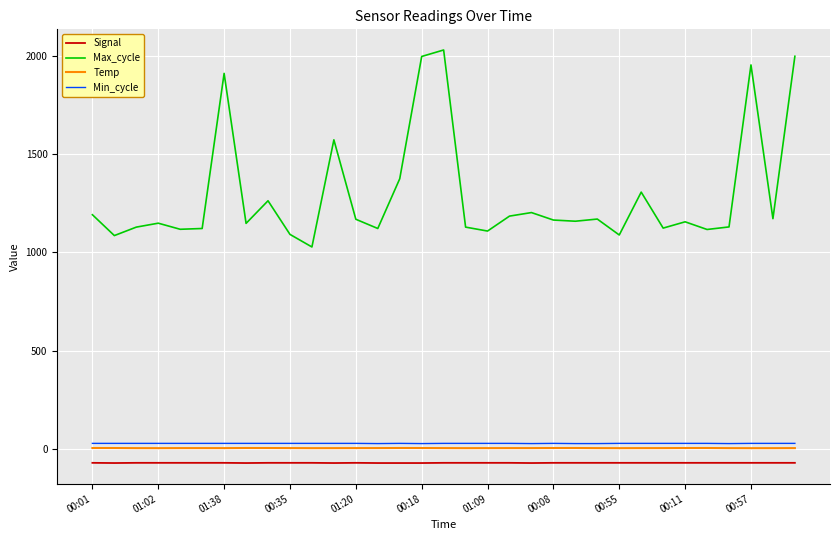

Count the Min_cycle values in the range 28 to 29.

27